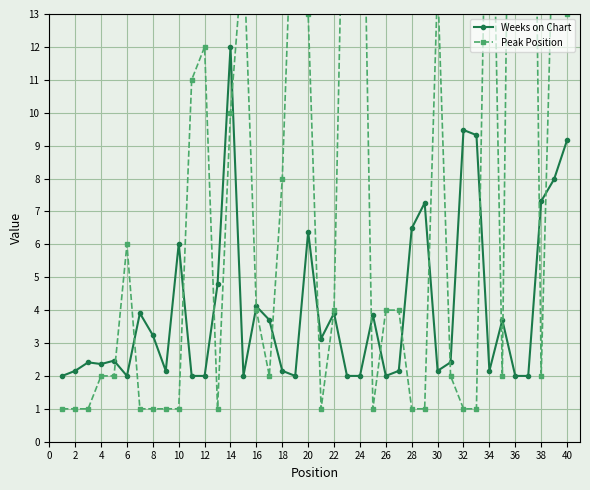

In Peak Position, how many points are lower than both neighbors (excluding endpoints)?

6